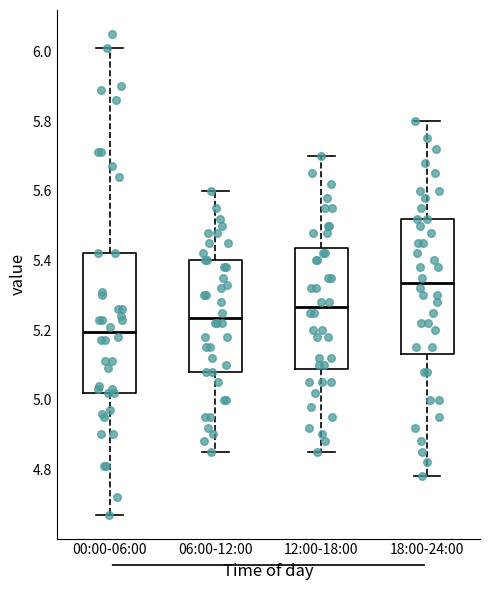

Reading left to right, transcribe this box plot: for each box, give where its median line is, the range the box spans, and where its two whiskers end, as read against the y-axis. The values are not printed on the chart, so give them approximately, as read against the axis.

00:00-06:00: median 5.20, box 5.02 to 5.42, whiskers 4.68 to 6.02
06:00-12:00: median 5.24, box 5.08 to 5.40, whiskers 4.86 to 5.60
12:00-18:00: median 5.26, box 5.08 to 5.44, whiskers 4.86 to 5.70
18:00-24:00: median 5.34, box 5.14 to 5.52, whiskers 4.78 to 5.80